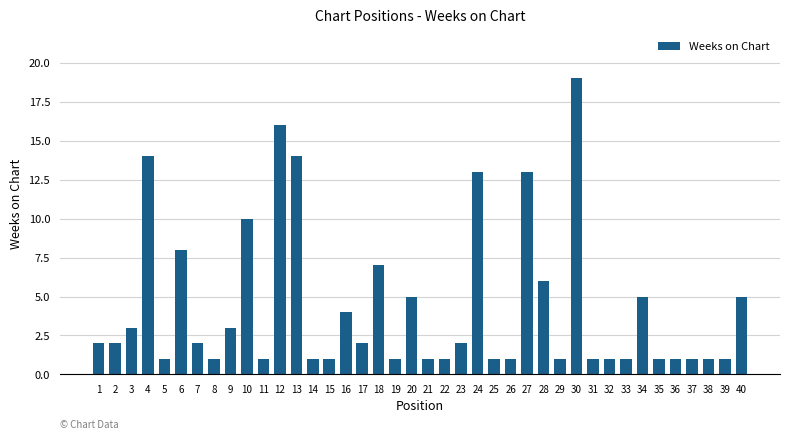

What is the smallest value displayed?

1